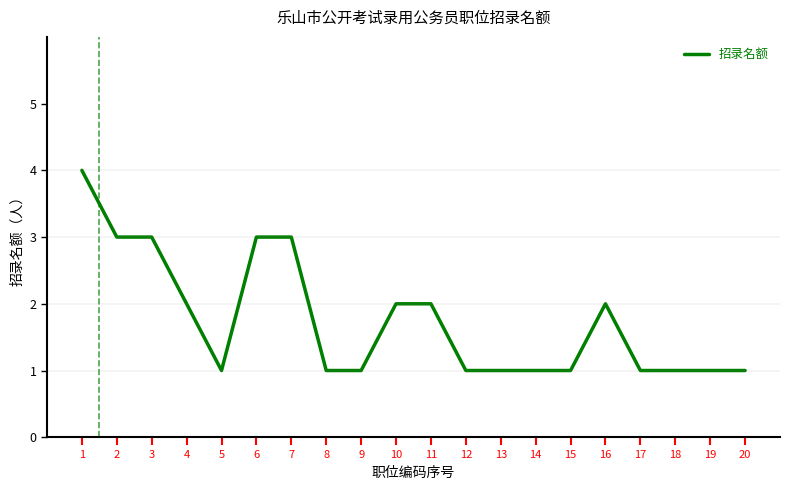

How many lines are shown in the chart?

1